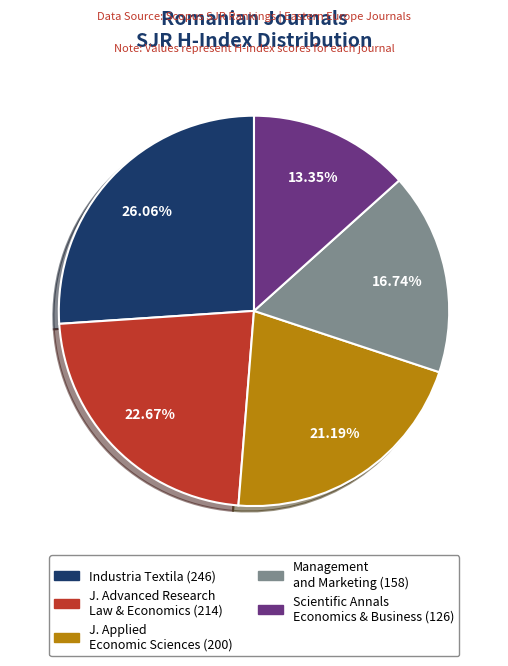

Does any single category account for the majority?

No